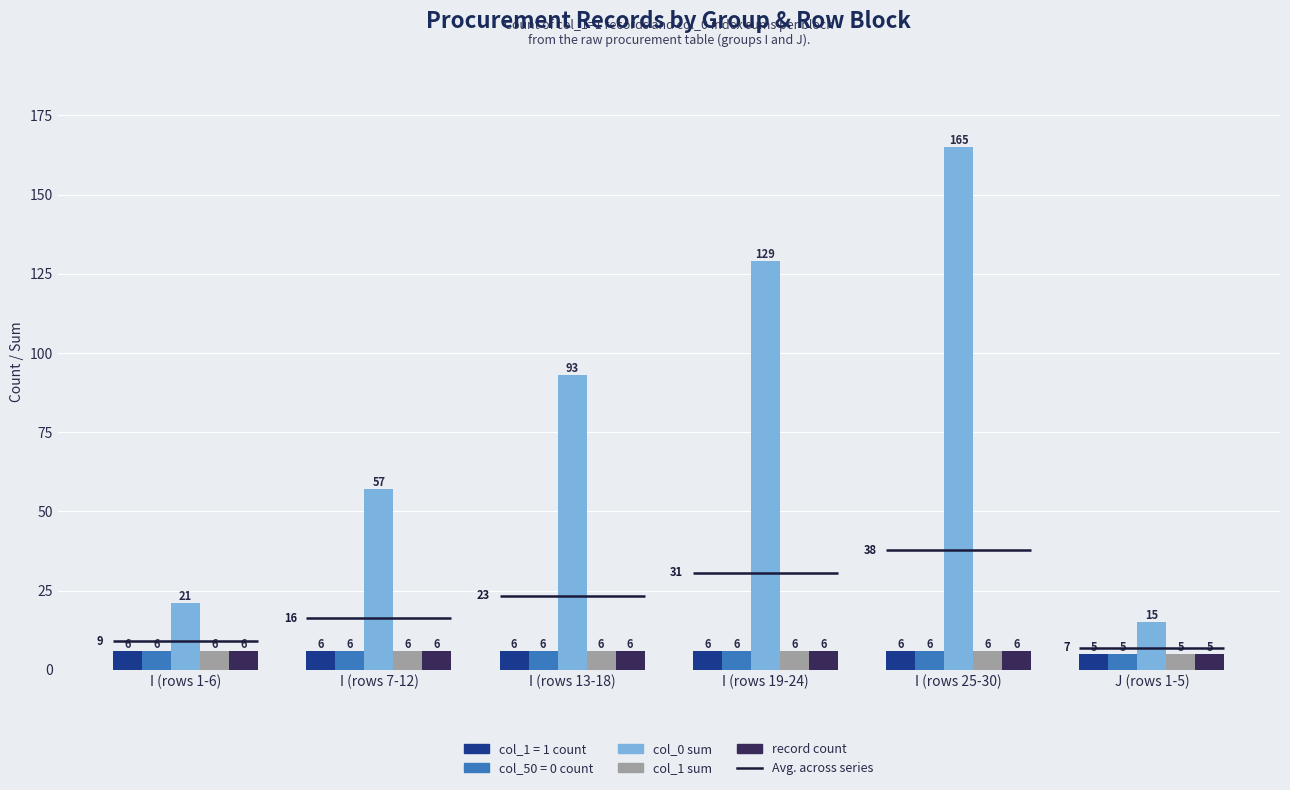

What position from the left is I (rows 19-24)?

4